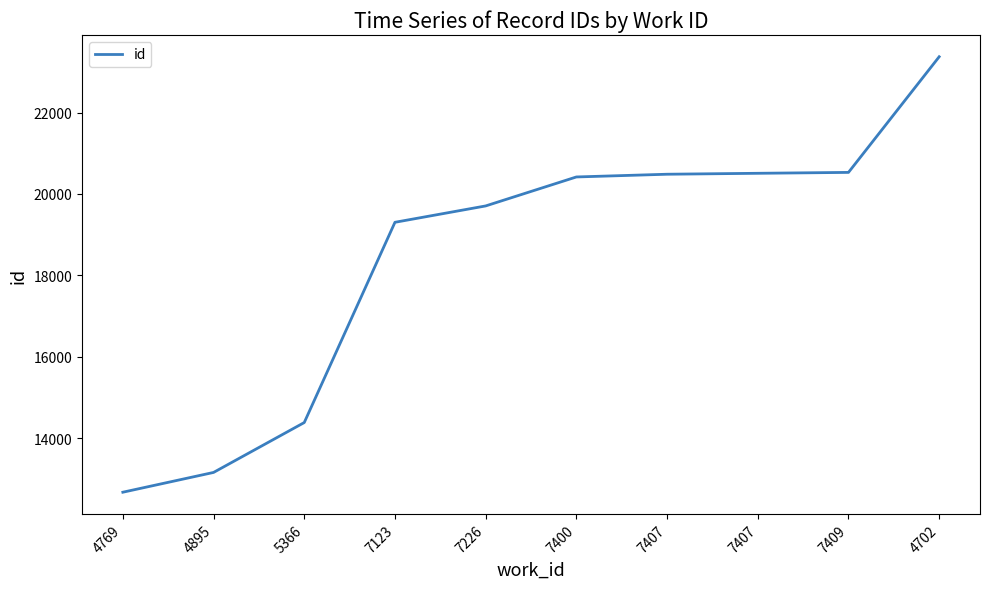

Does the chart display data point markers on the line(s)?

No